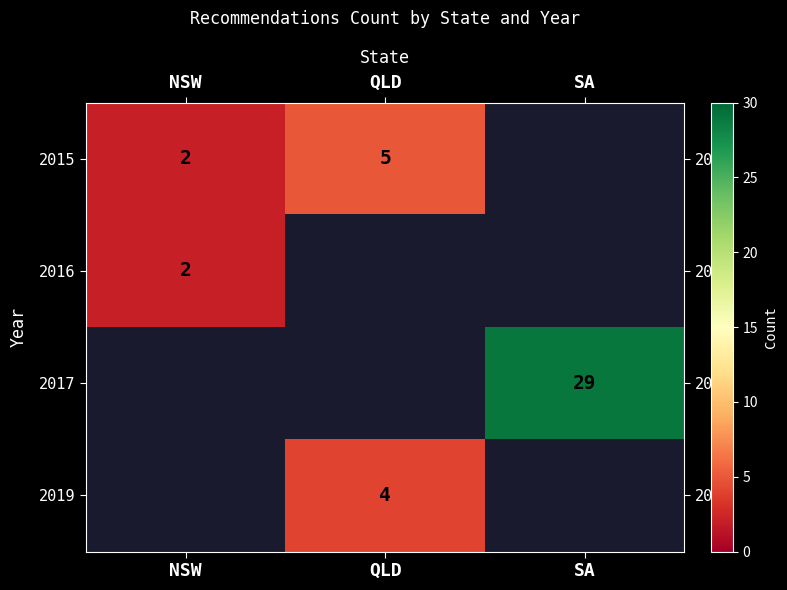

True or false: 2016 has a value of 2 at NSW.

True